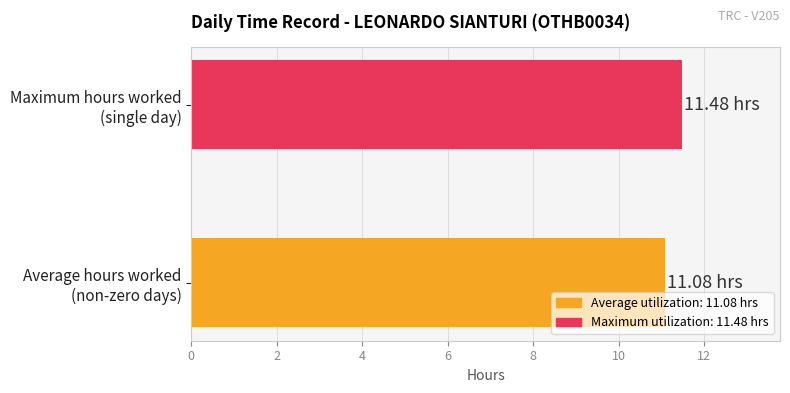

How many categories are shown in the chart?

2